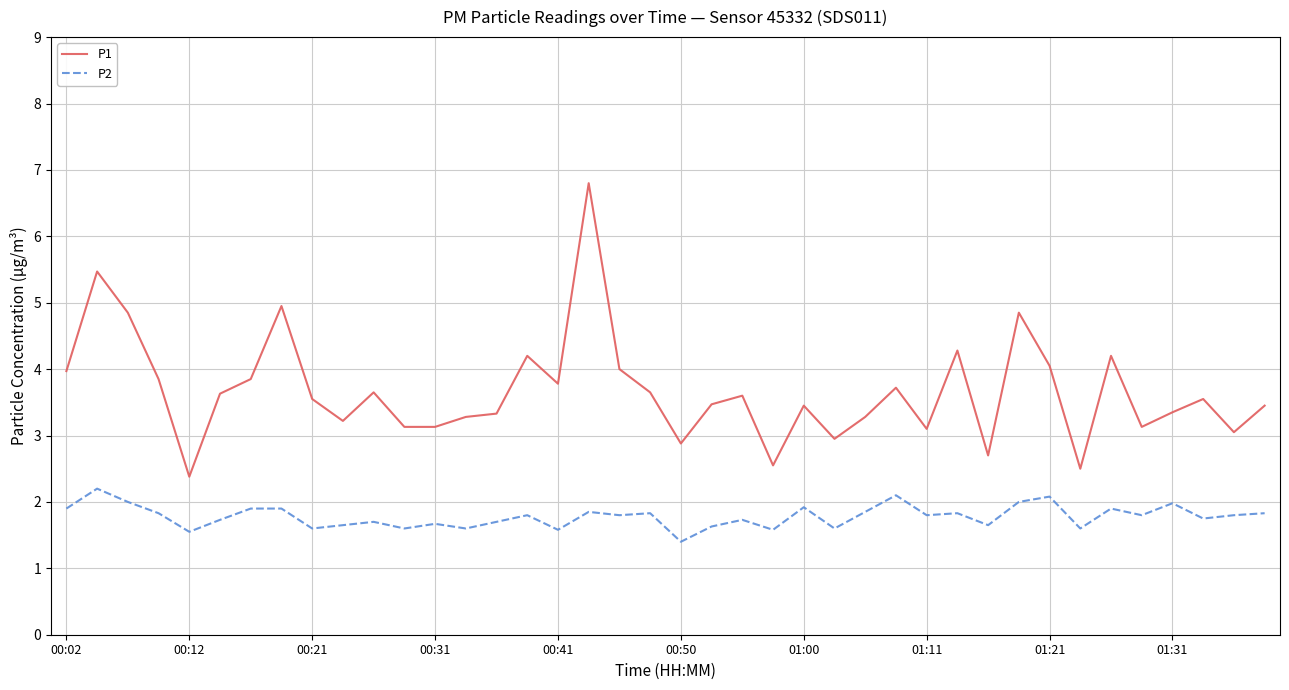

Which series has the largest total across all categories?

P1